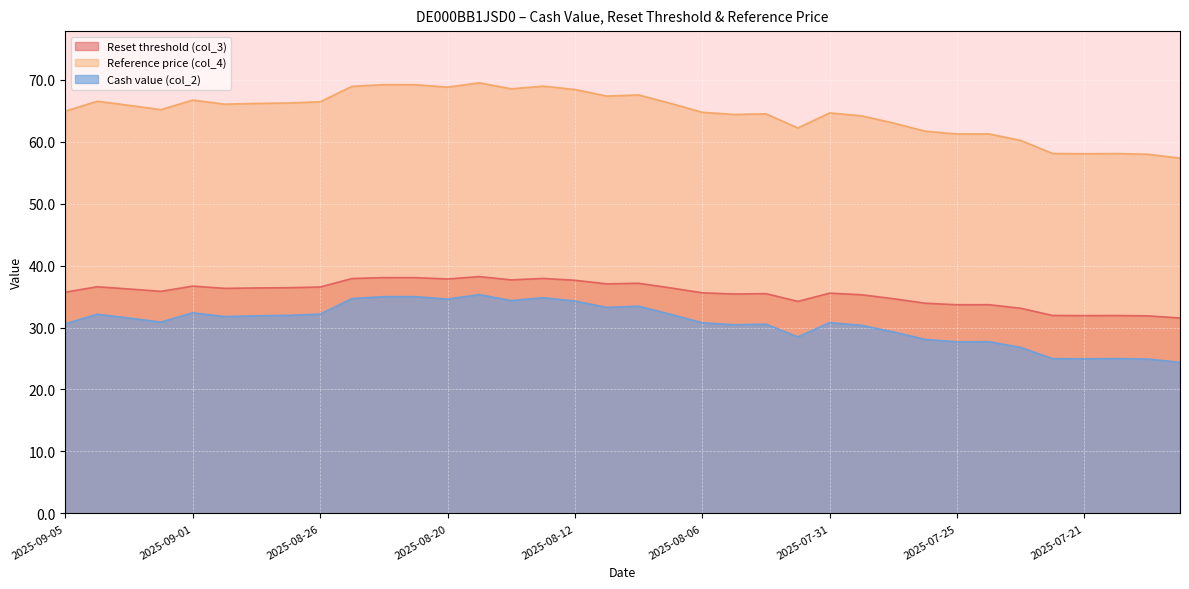

True or false: Reference price (col_4) and Cash value (col_2) intersect in this chart.

False